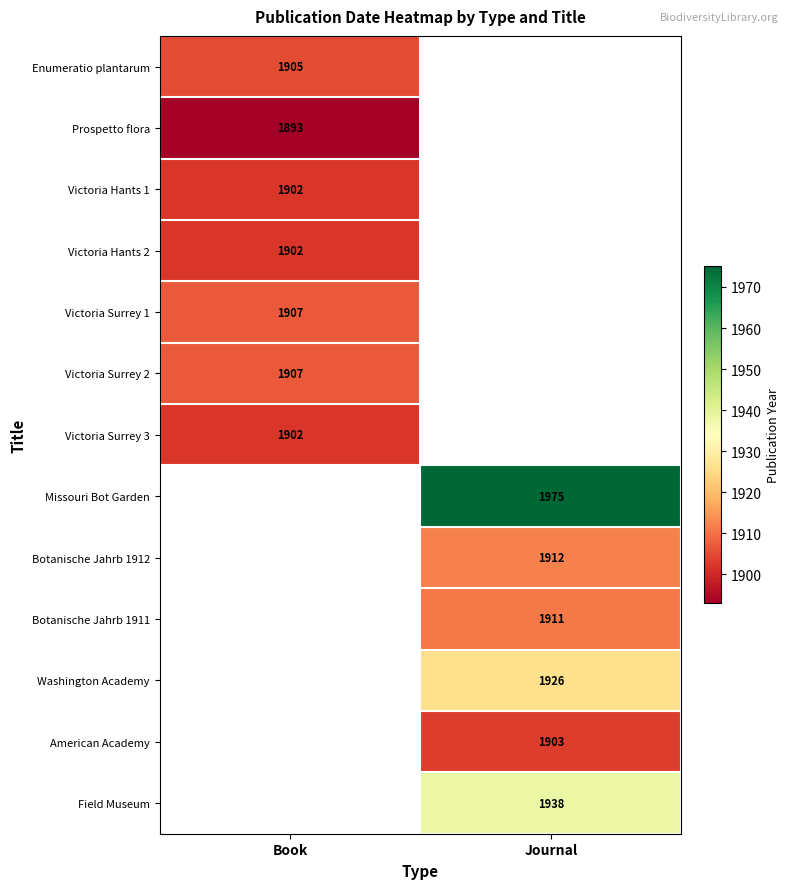

Is it true that Washington Academy equals 1926 at Journal?

True